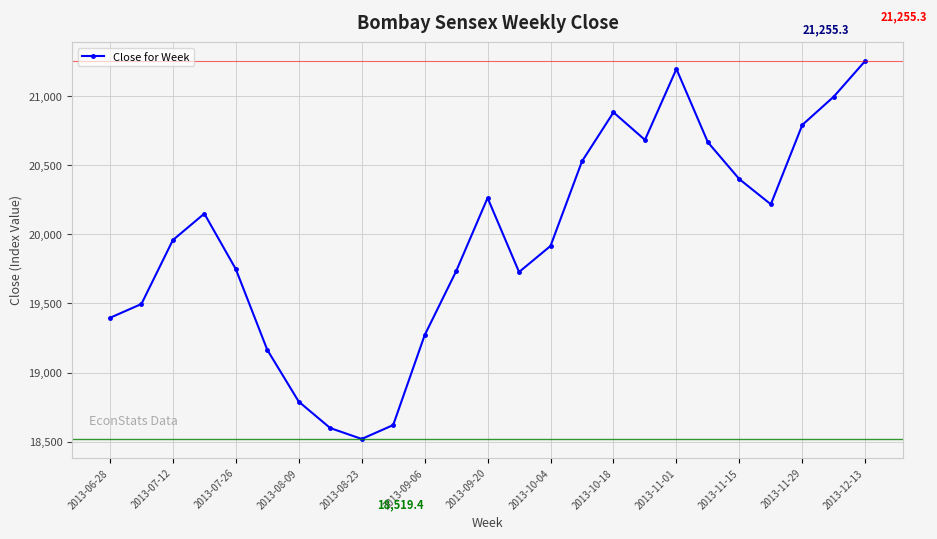

What is the value of the 23rd point from the left?

20791.9